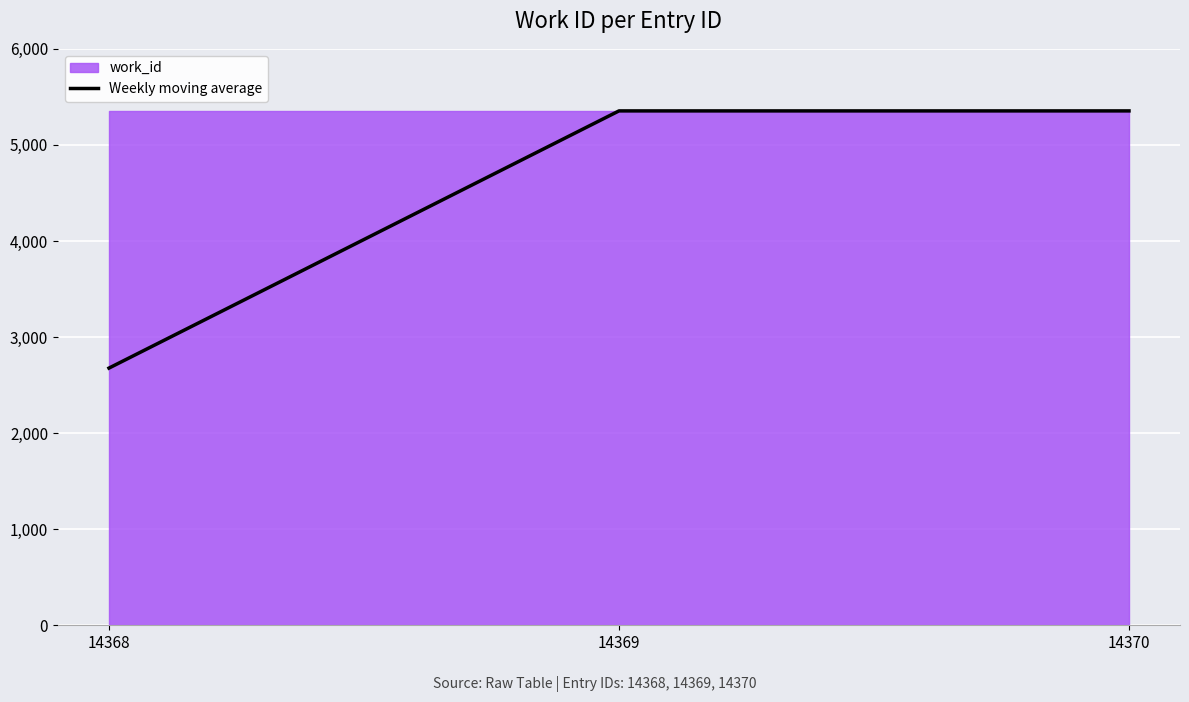

What is the difference between the values at 14368 and 14369?

2677